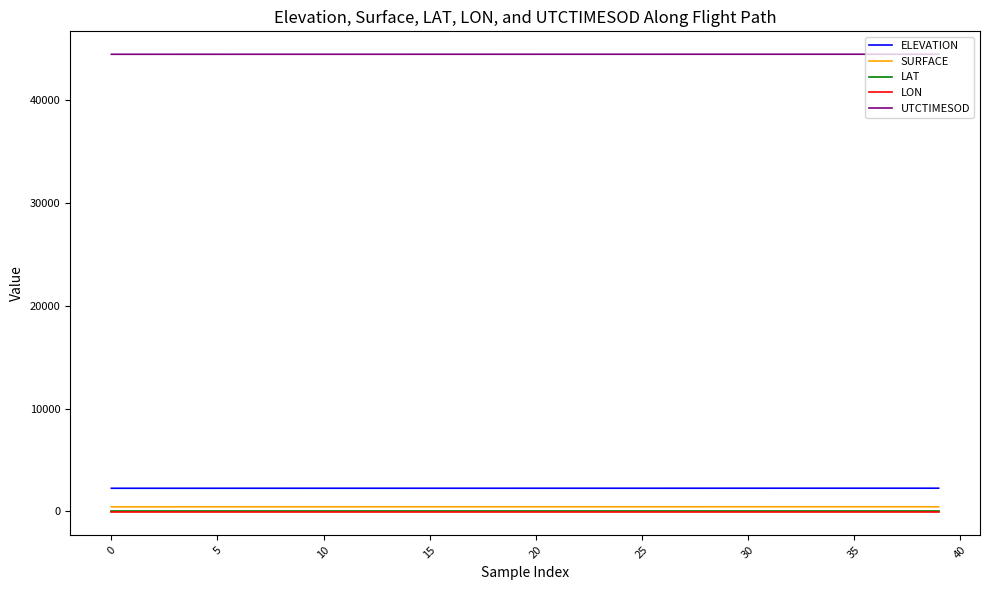

Which series has the largest total across all categories?

UTCTIMESOD